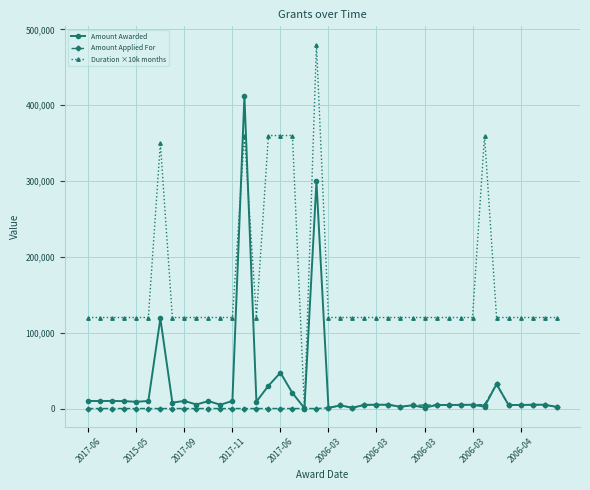

True or false: Amount Awarded has more than 2 points higher than both neighbors.

True